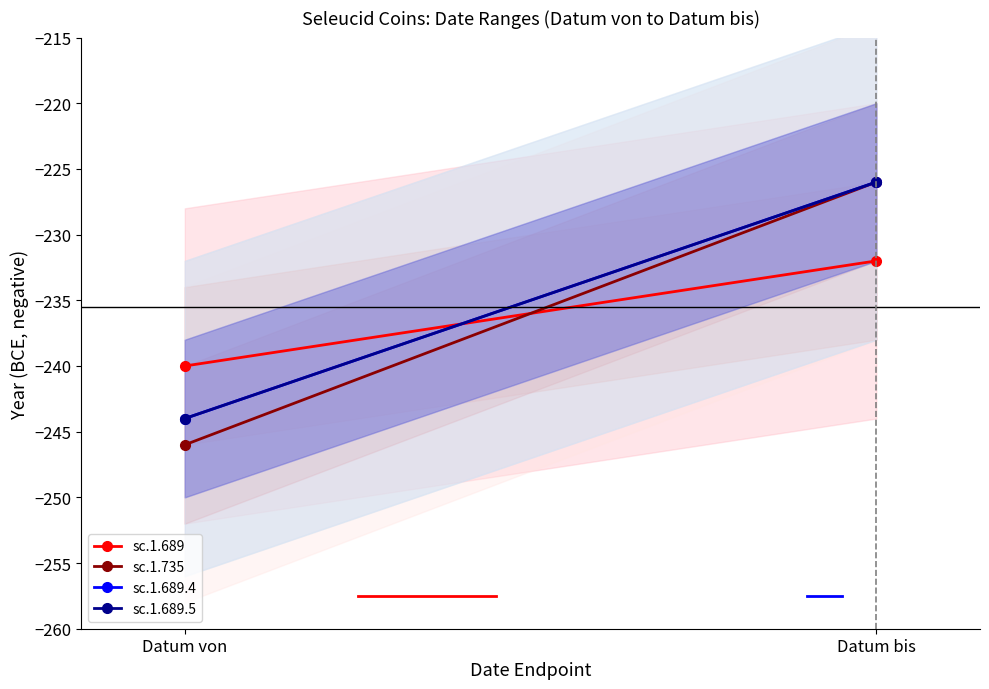

What is the label of the 2nd point from the left?

Datum bis